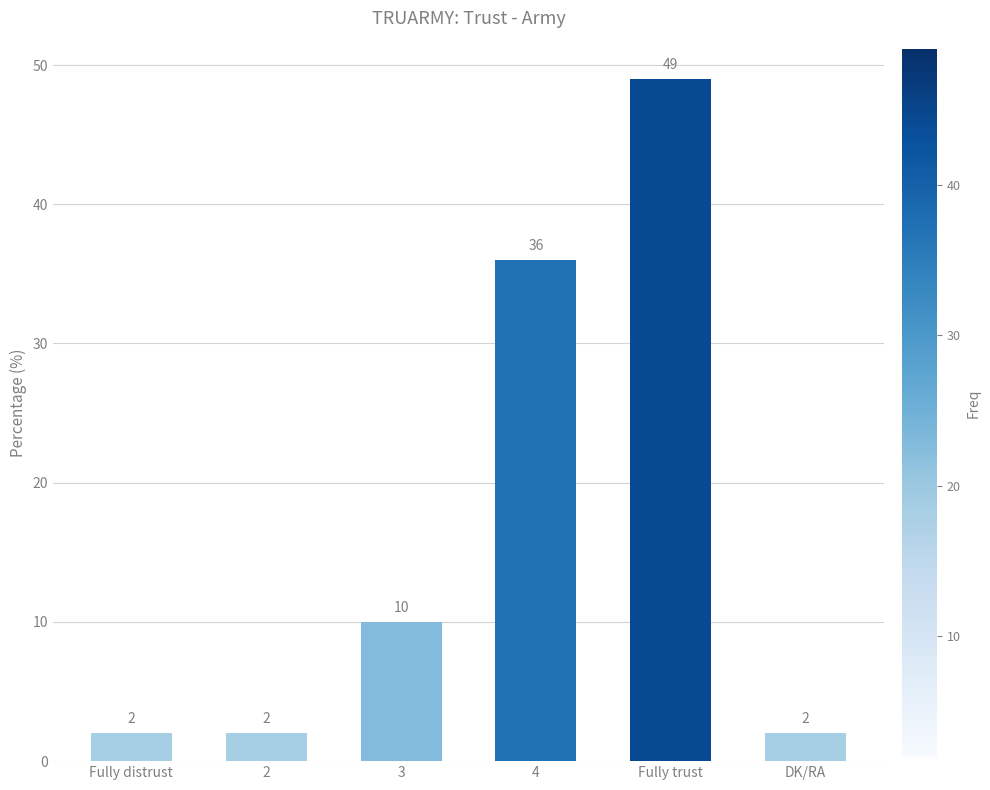

What is the change in value from 4 to DK/RA?

-34